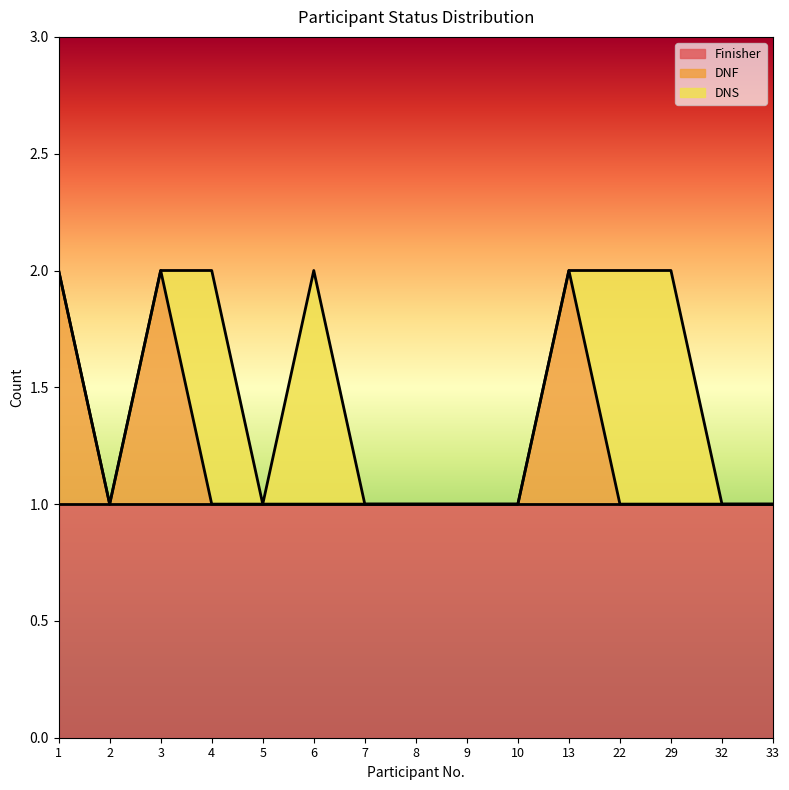

How many lines are shown in the chart?

3